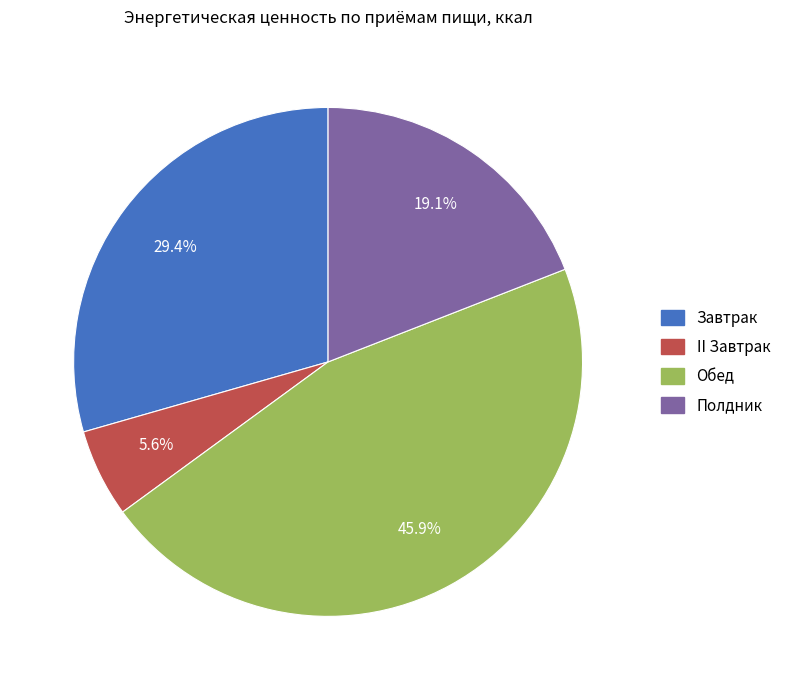

To the nearest percent, what portion does Обед represent?

46%